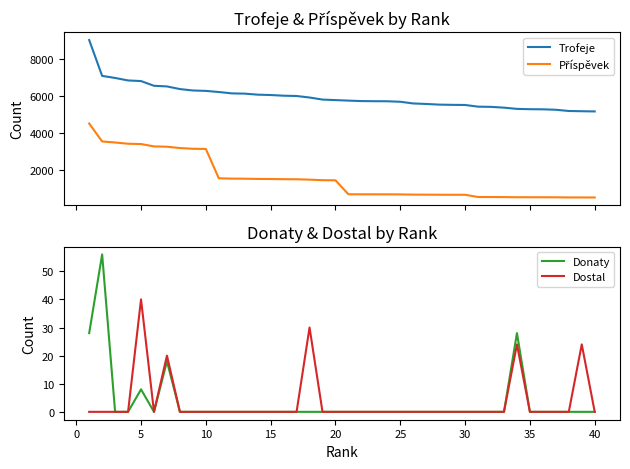

What is the average value of the Donaty series?

3